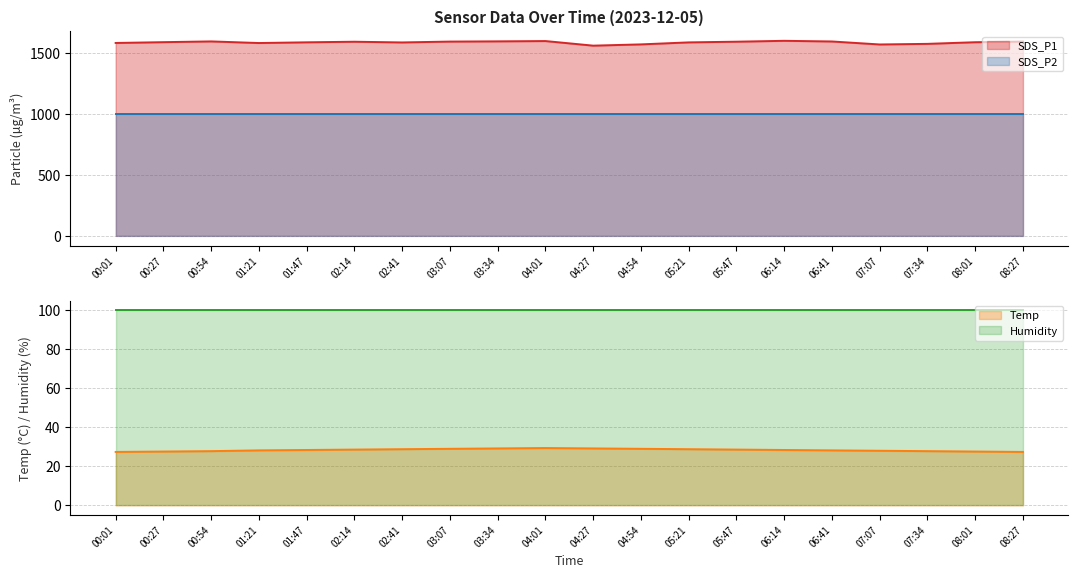

Which has a higher value, 02:41 or 05:21?

02:41